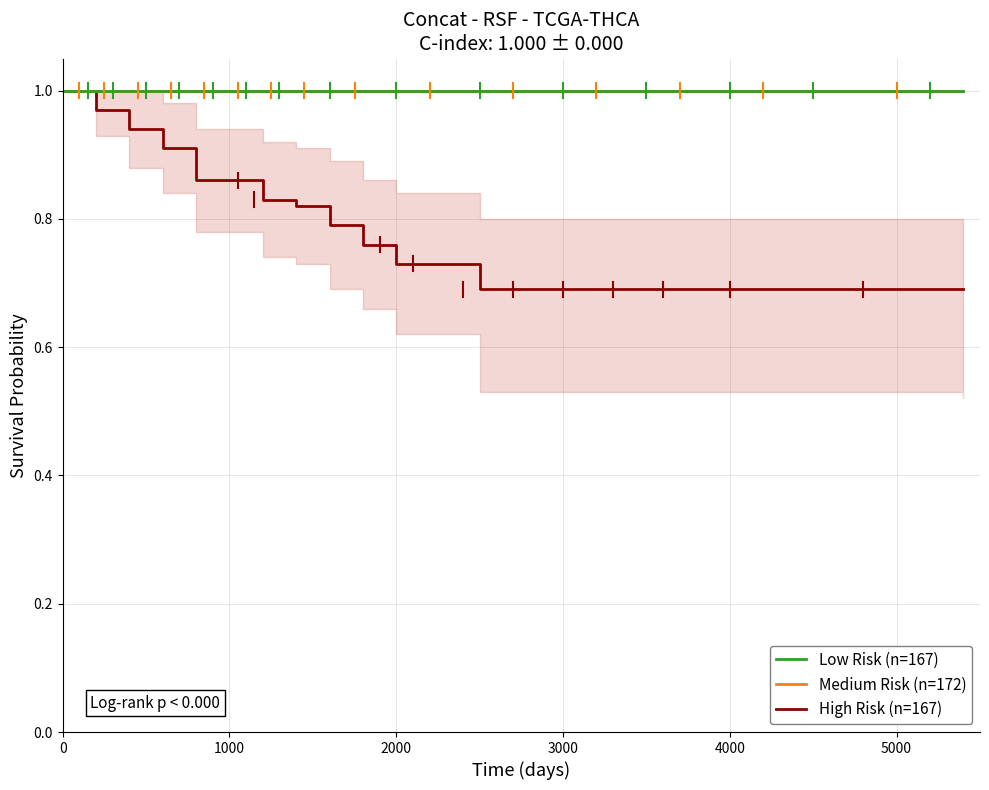

What is the label of the 12th point from the right?

3000